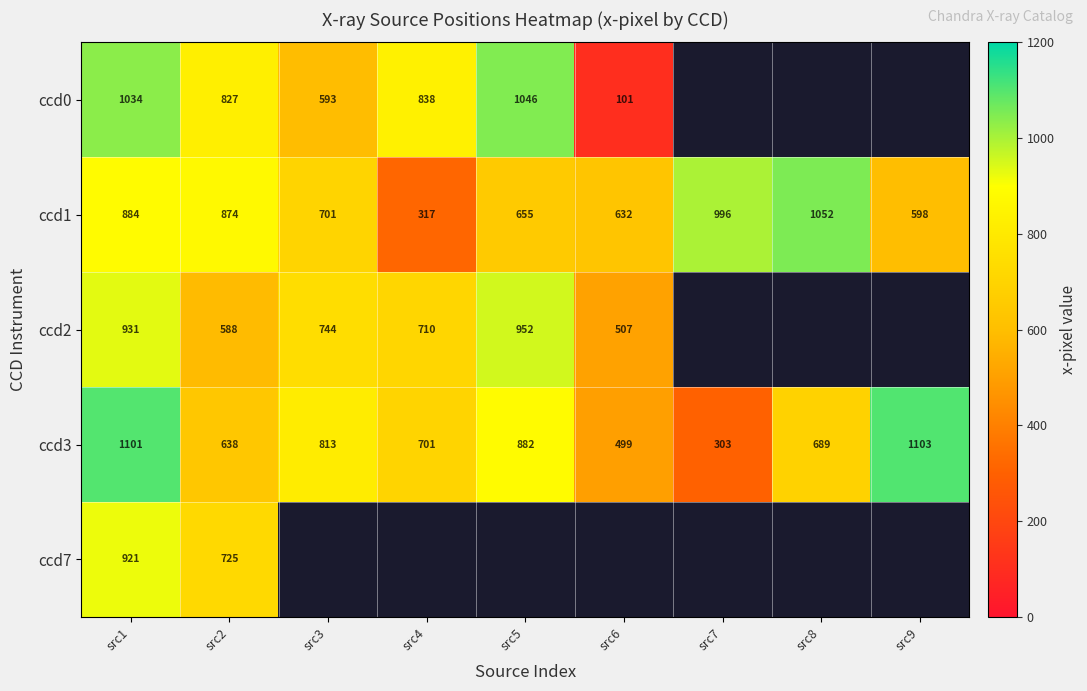

What is the total value across all series at src2?

3652.0